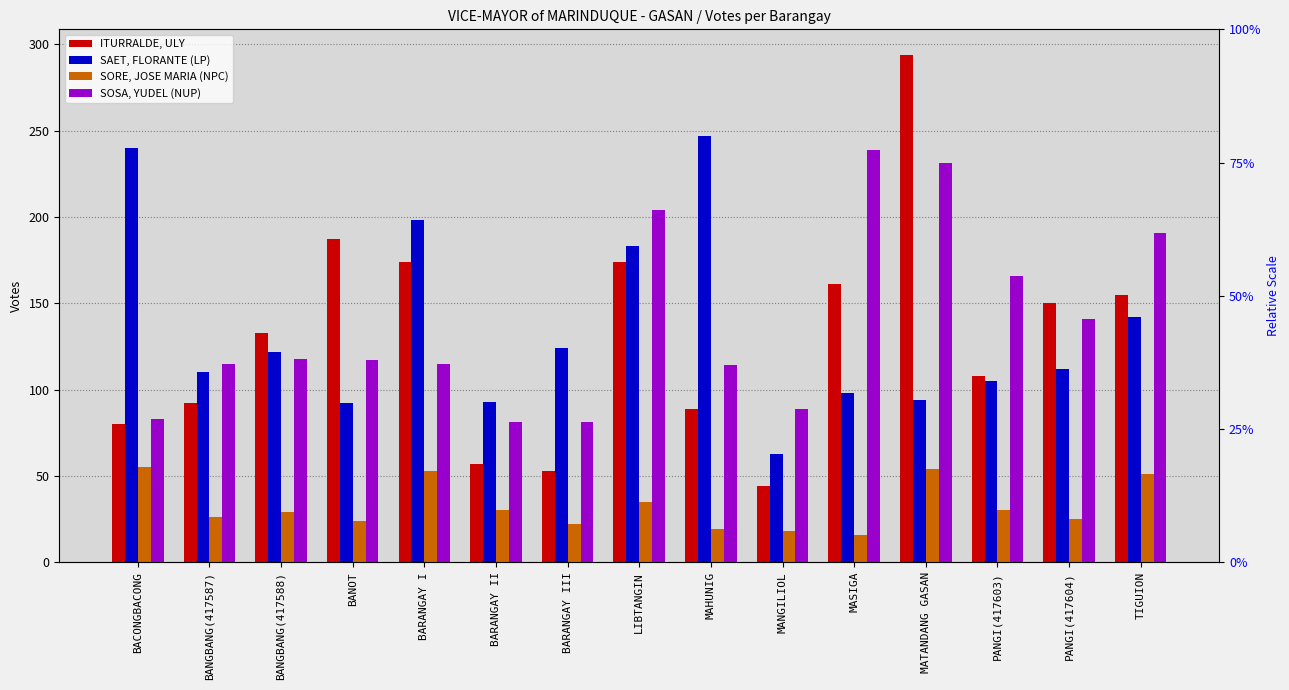

What is the label of the 6th bar from the right?

MANGILIOL